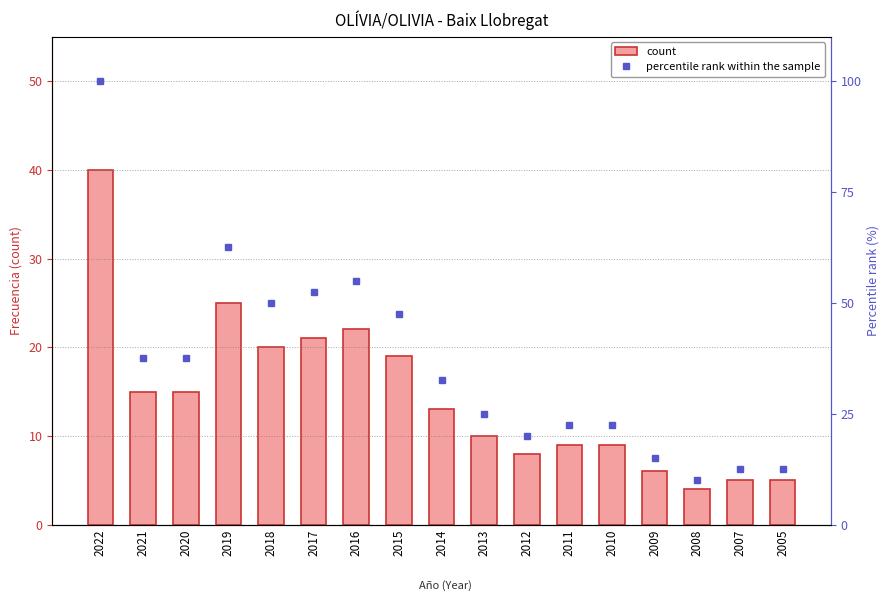

At which label does count reach its peak?

2022